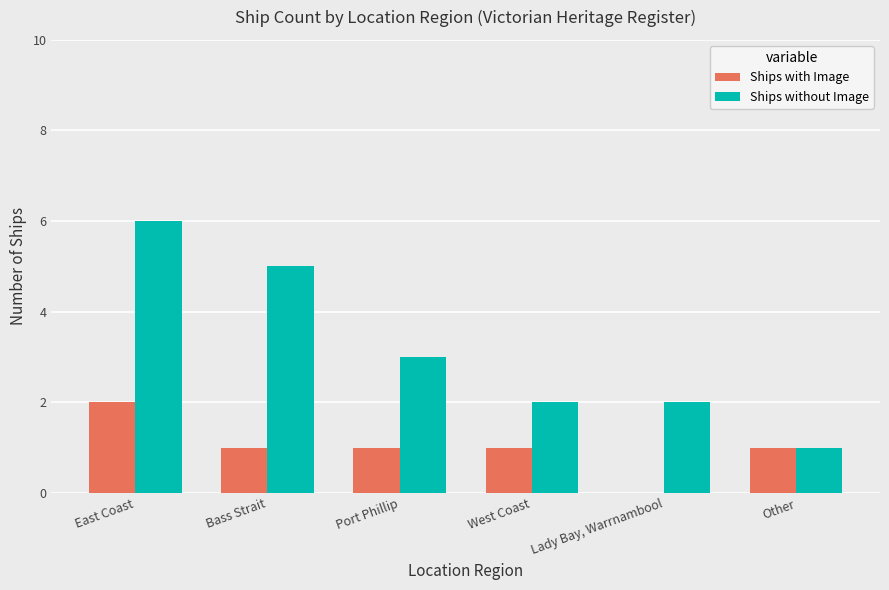

What is the sum of the Ships without Image values at East Coast and Lady Bay, Warrnambool?

8